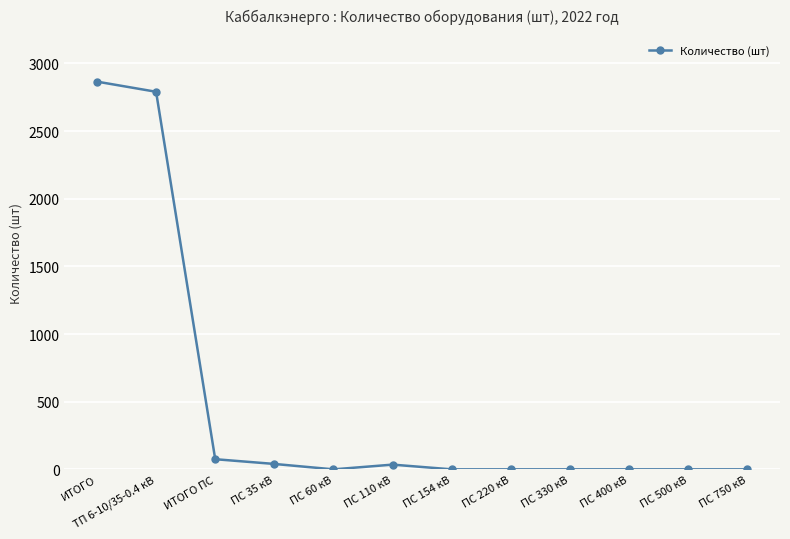

The chart shows a value of -1154 at ПС 60 кВ. True or false?

False